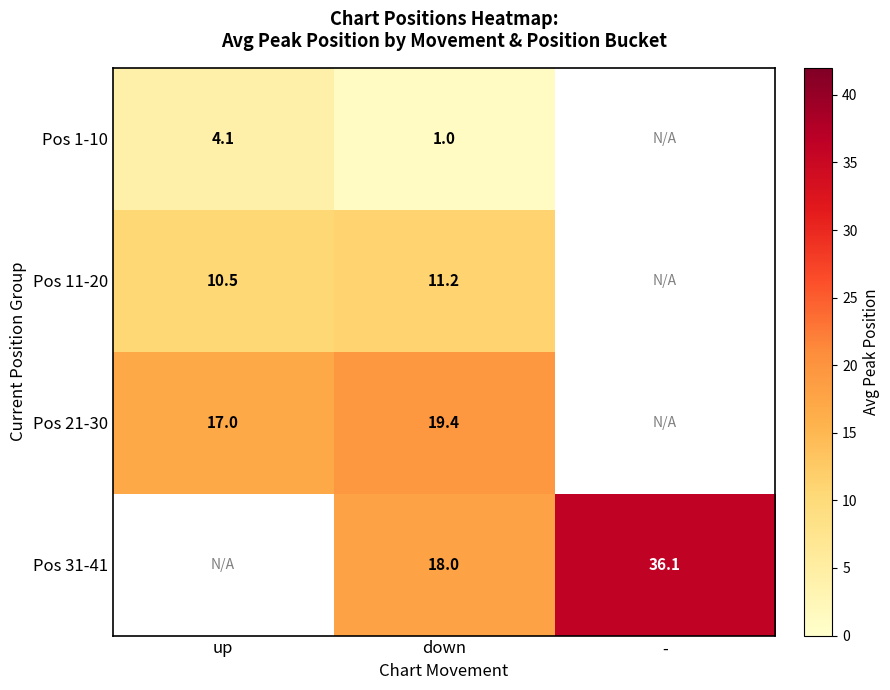

Is the value of Pos 11-20 at up greater than the value of Pos 21-30 at down?

No